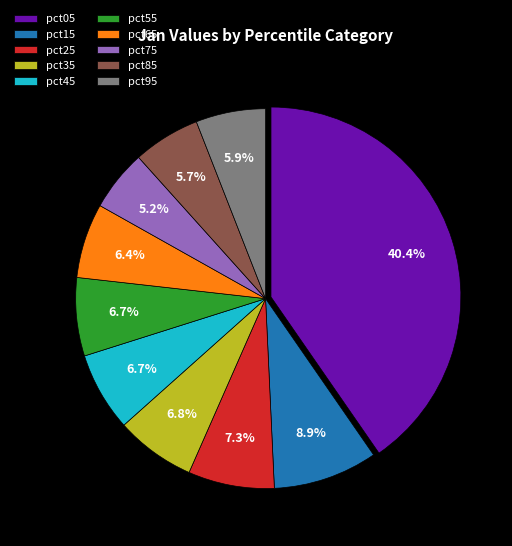

Does any single category account for the majority?

No